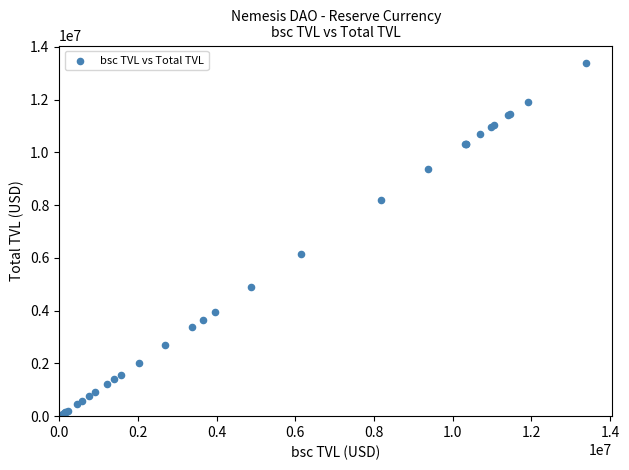

What Y value in the scatter plot is closest to 6693441?

6143551.6